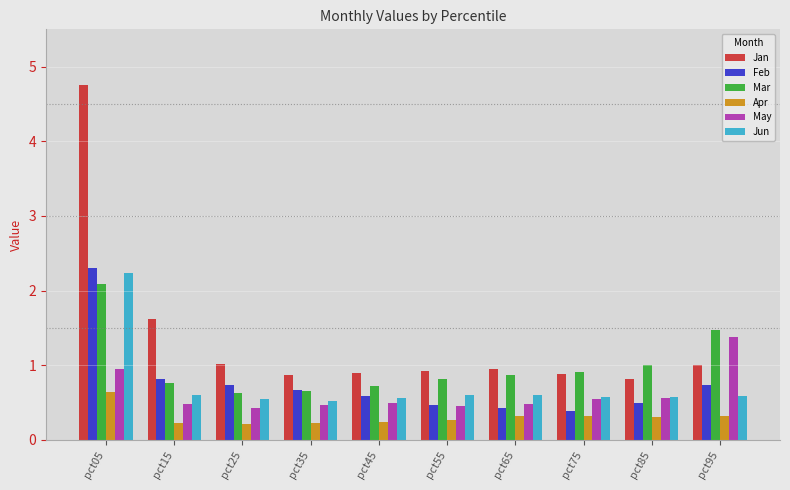

How many bars are there in each group?

6